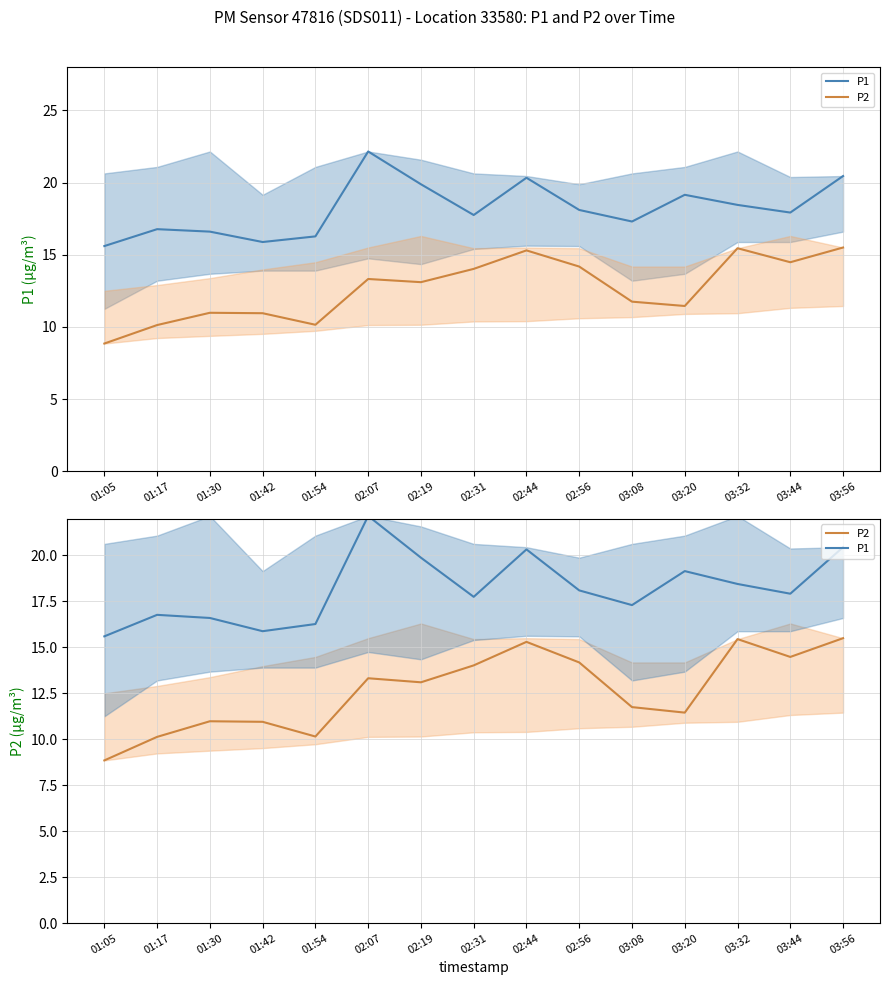

What is the value of the P1 point at the 12th from the left?

19.1